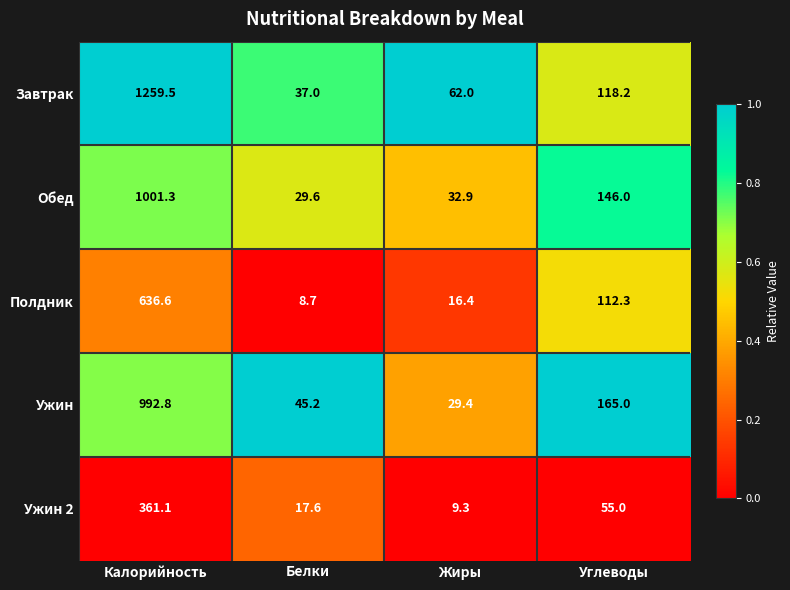

What is the difference between the second highest and second lowest values in the Полдник series?

95.9